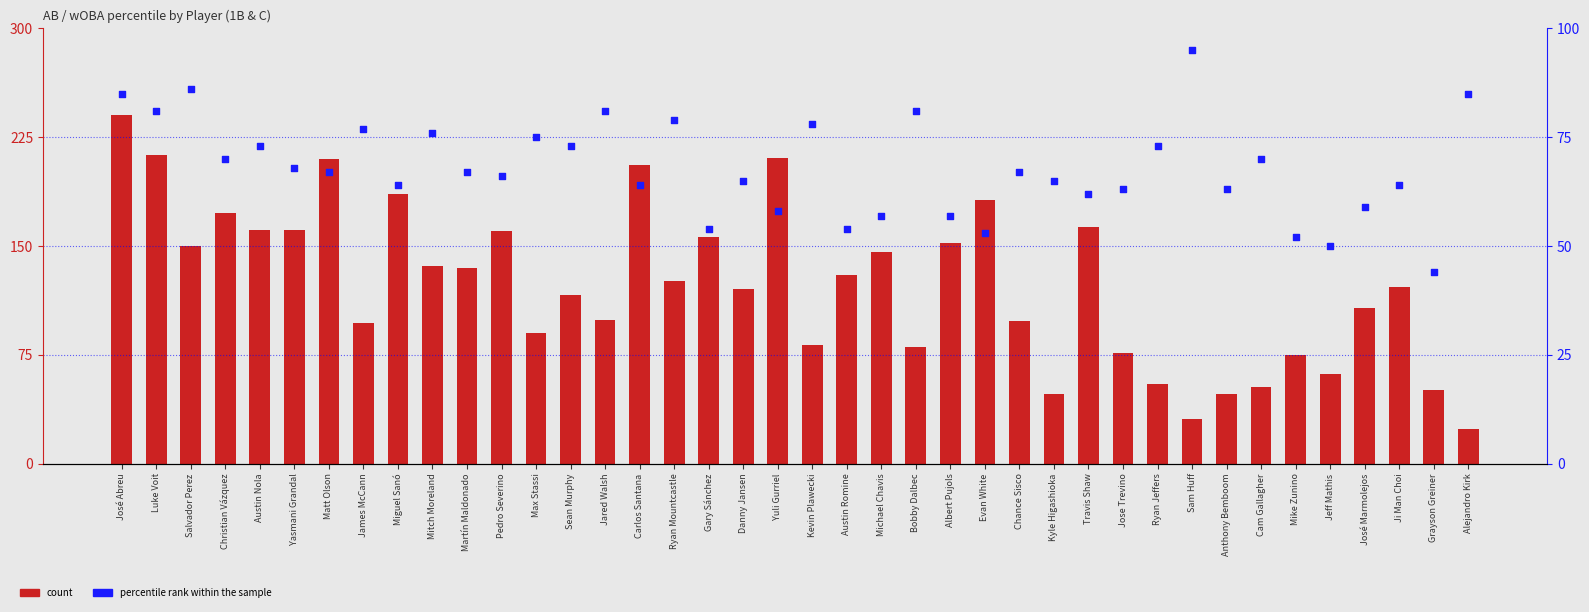

Which series contains the lowest Y value?

count